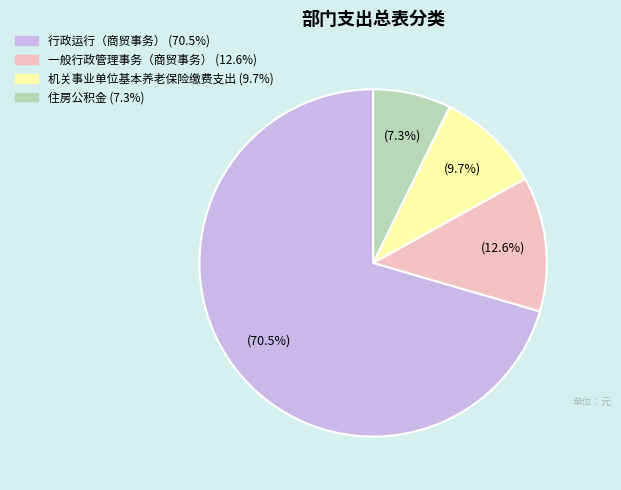

What is the ratio of the value at 机关事业单位基本养老保险缴费支出 to the value at 行政运行（商贸事务）?

0.1